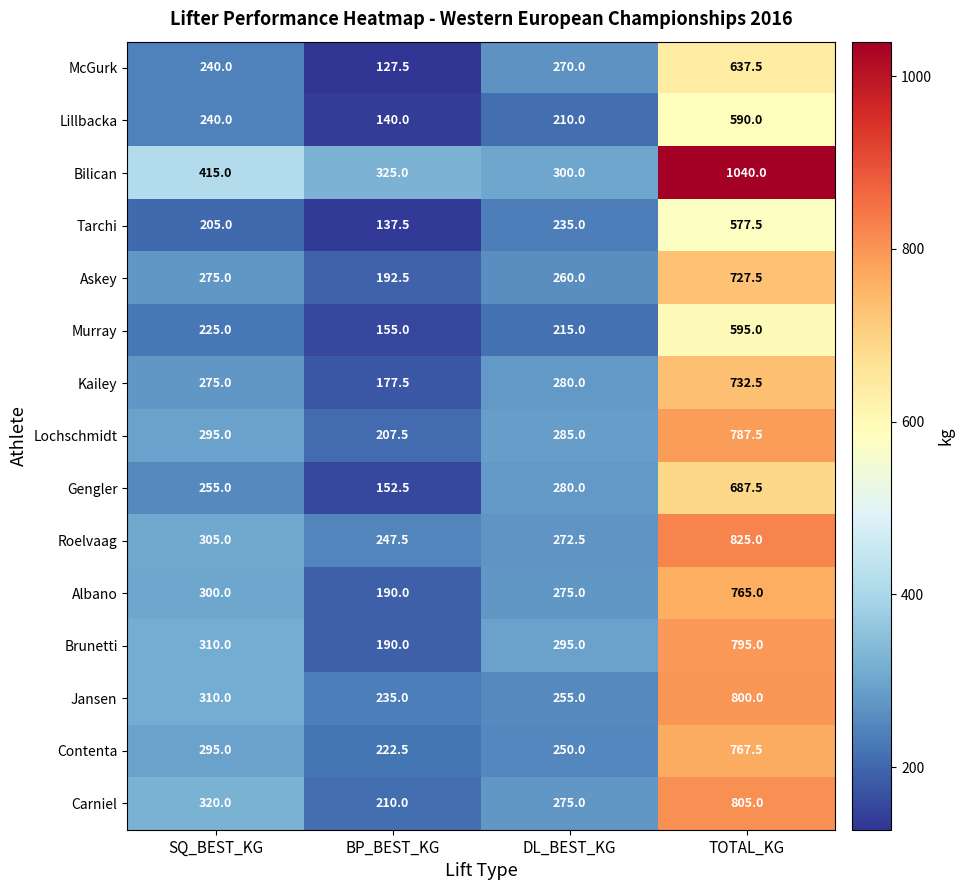

List the series in order of their peak value, lowest first.

Tarchi, Lillbacka, Murray, McGurk, Gengler, Askey, Kailey, Albano, Contenta, Lochschmidt, Brunetti, Jansen, Carniel, Roelvaag, Bilican